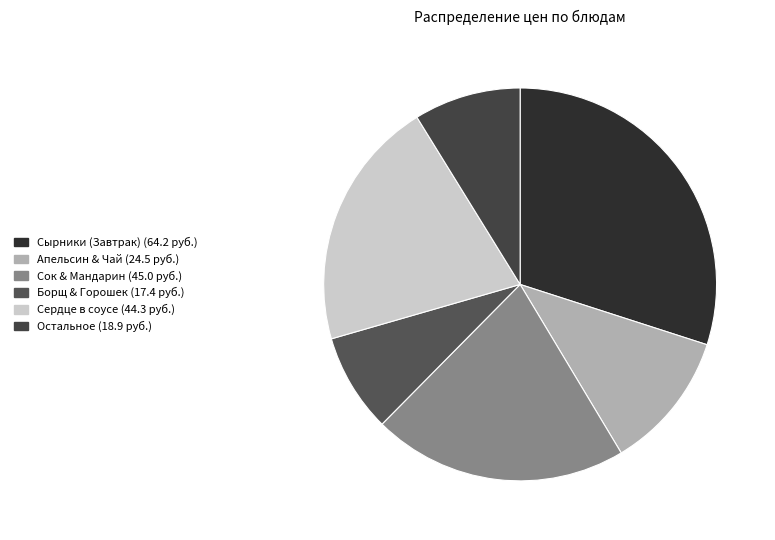

Is there a majority slice in this chart?

No